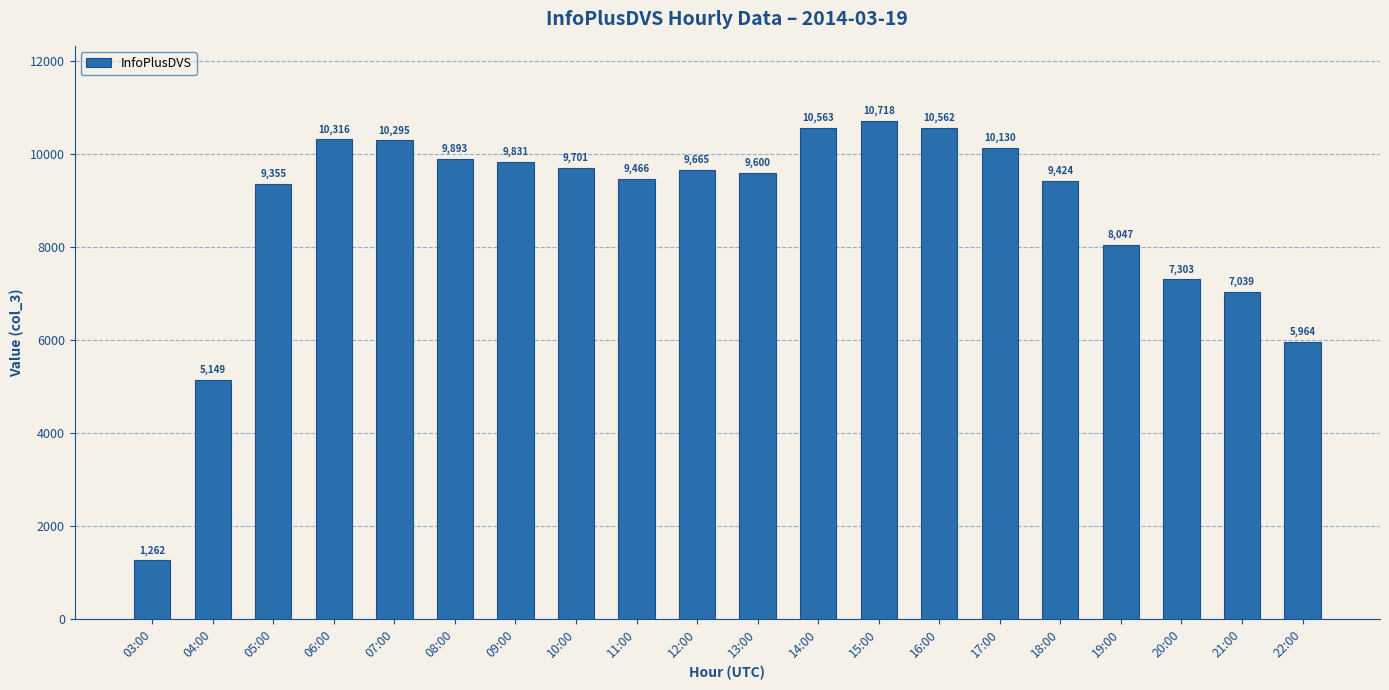

Where does the data first go above 9665?

06:00